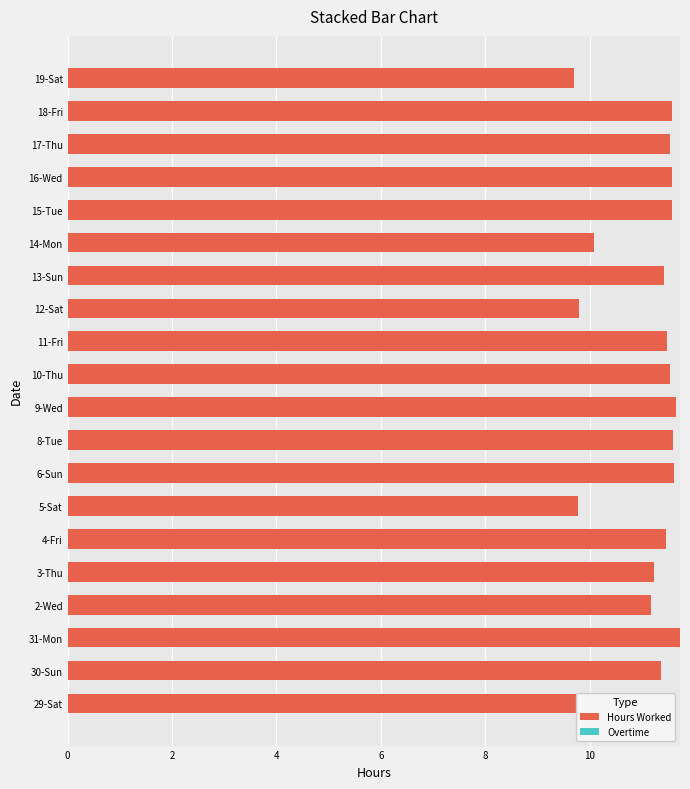

What is the sum of the values at 11-Fri and 18-Fri?

23.1